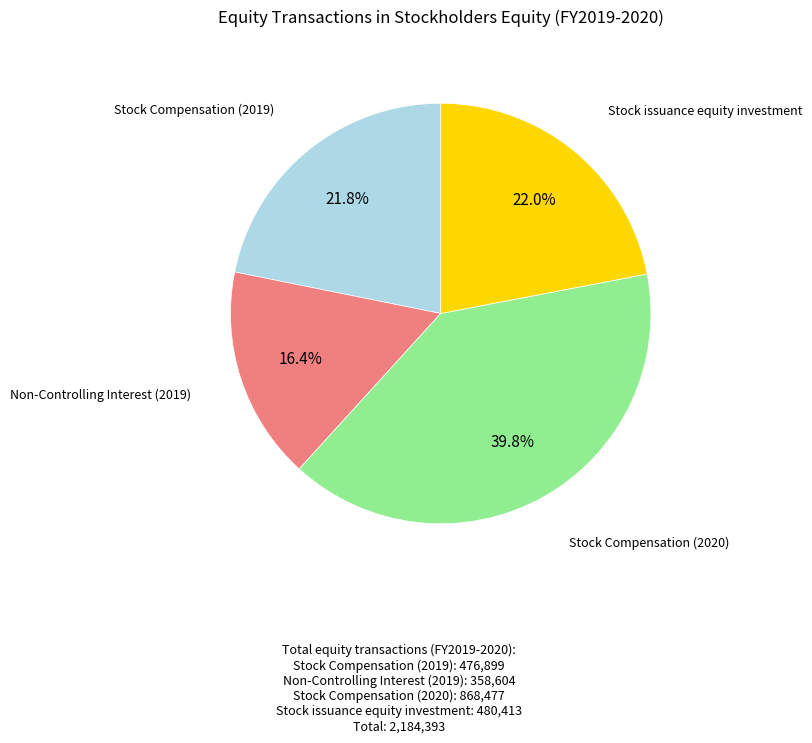

Does any single category account for the majority?

No